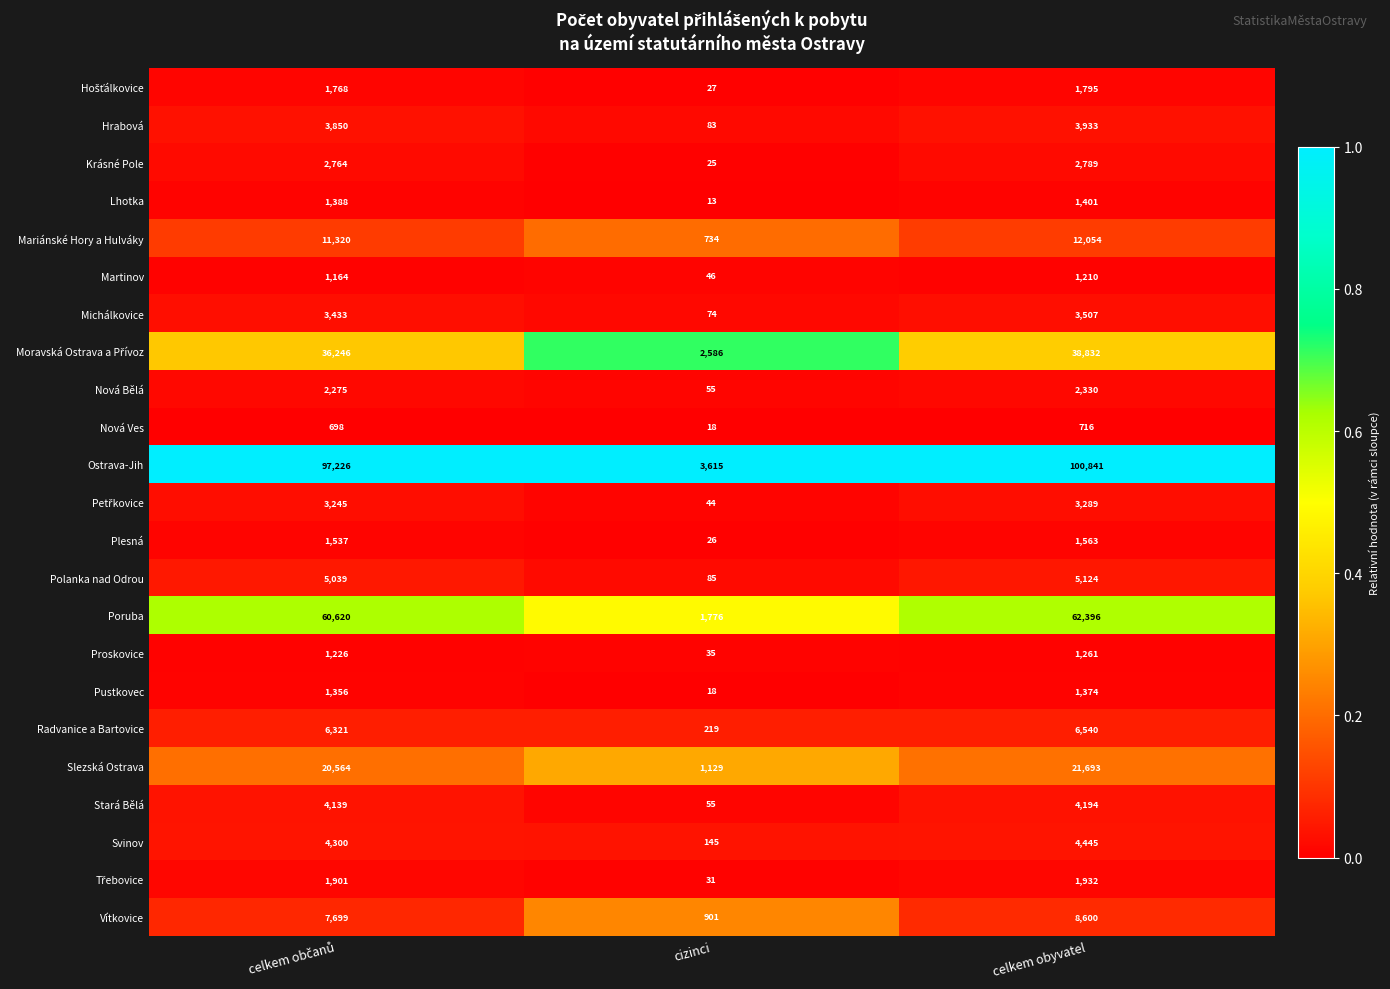

What is the total value across all series at cizinci?

11740